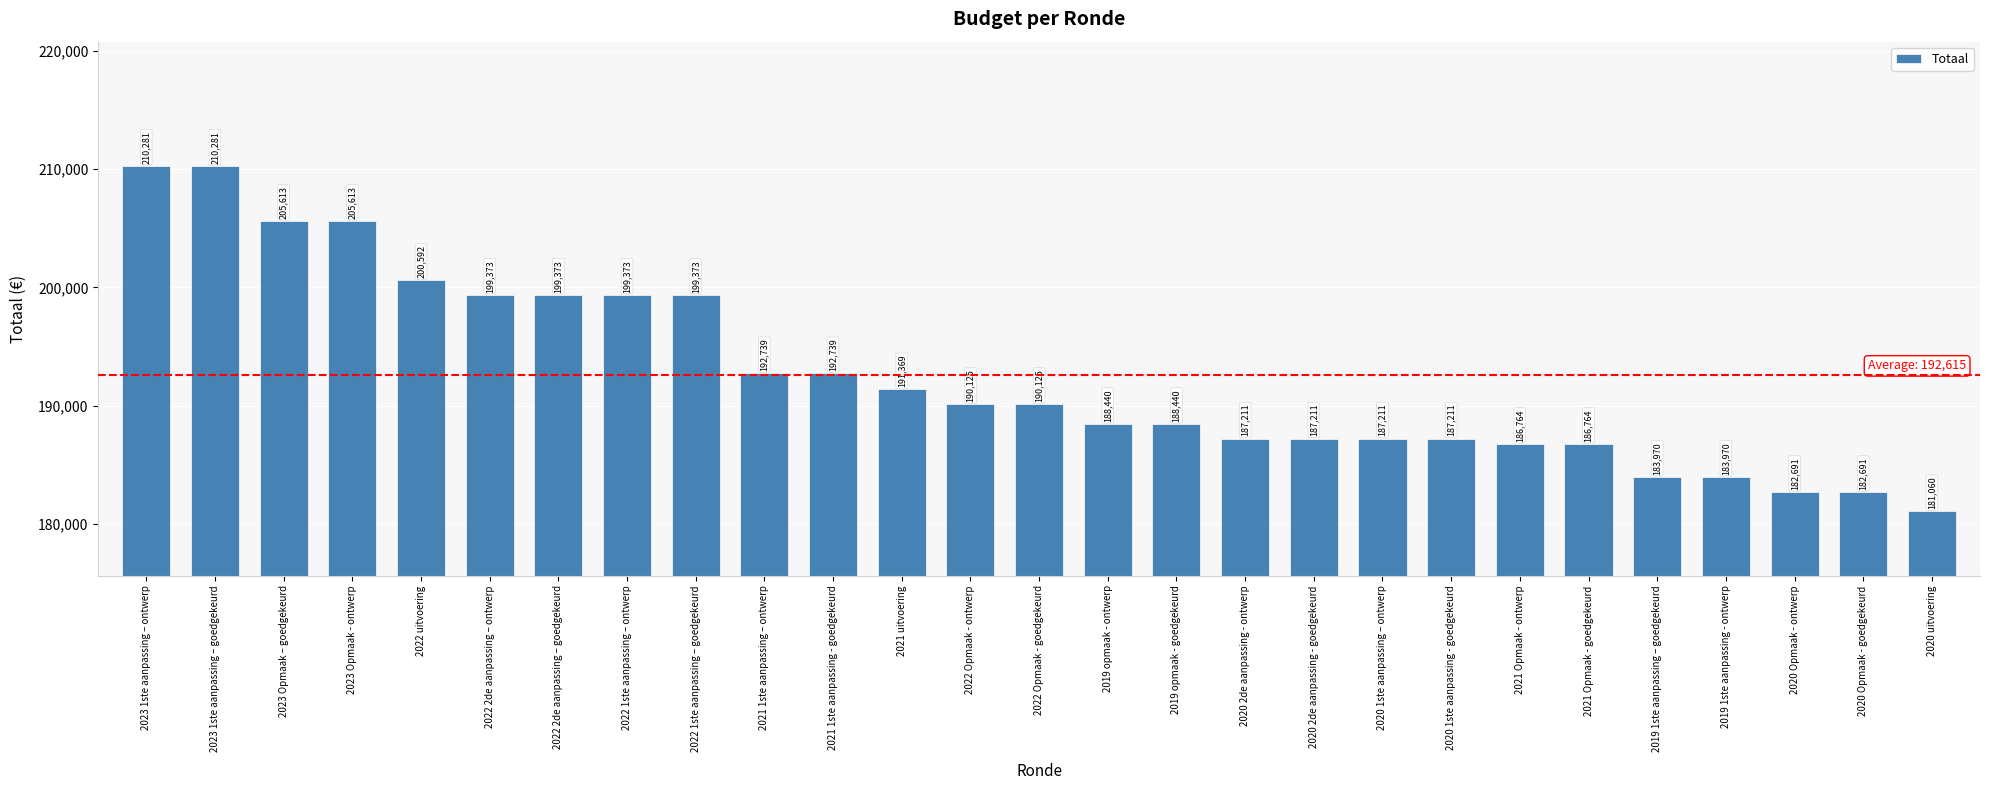

What value does the data have at 2021 uitvoering, to the nearest 10?

191370